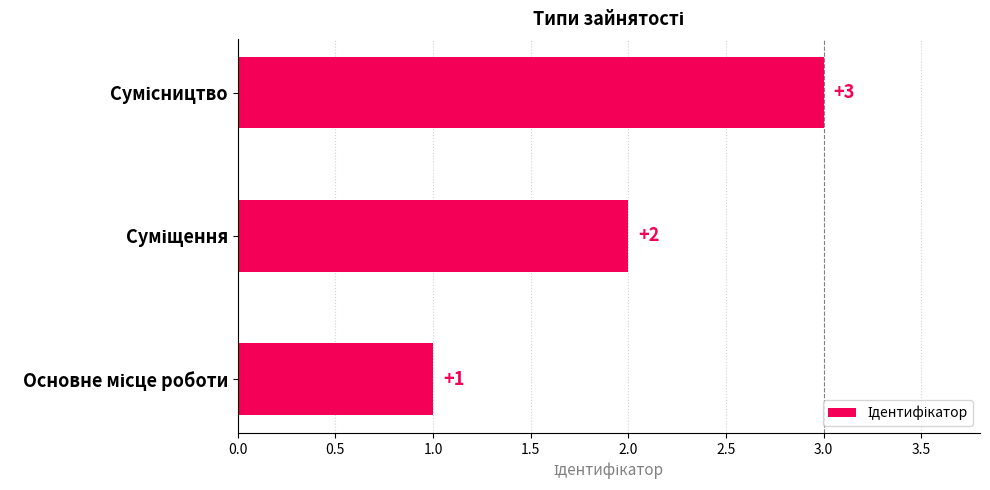

What is the sum of all values?

6